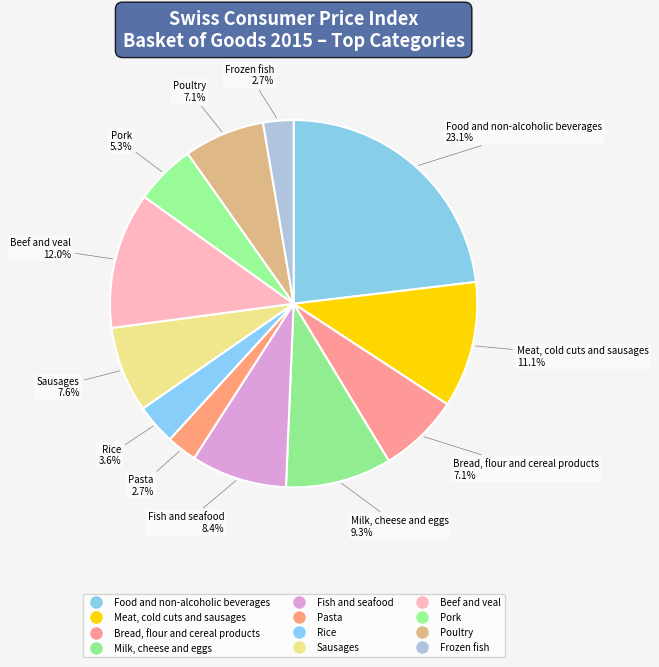

Which has a higher value, Pork or Food and non-alcoholic beverages?

Food and non-alcoholic beverages